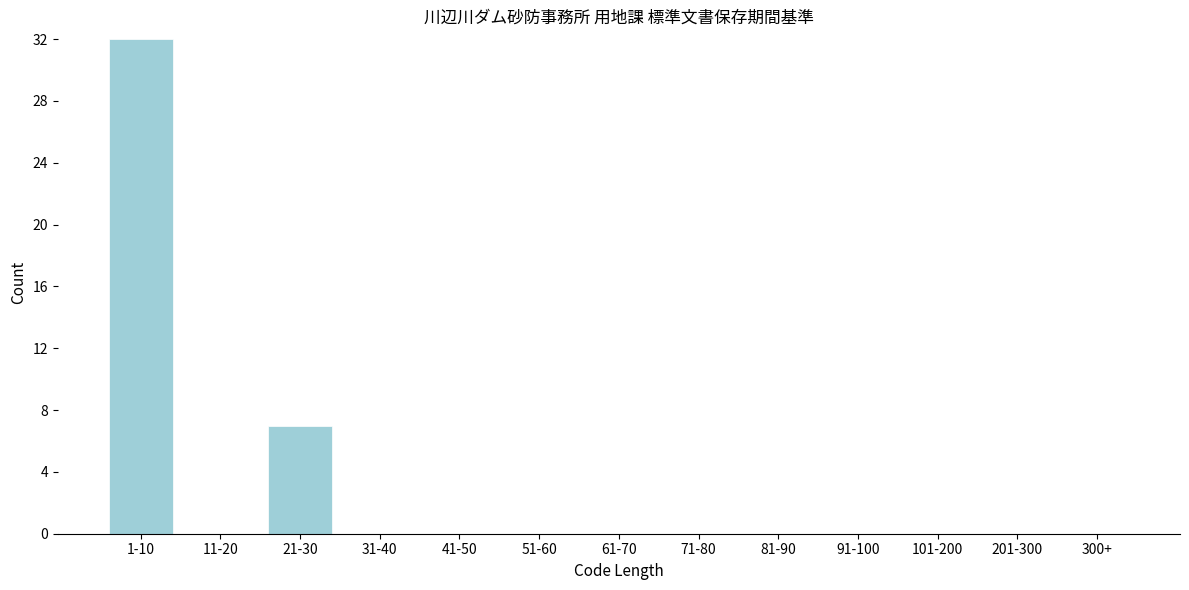

Reading right to left, transcribe all the data shown in this chart.

300+=0	201-300=0	101-200=0	91-100=0	81-90=0	71-80=0	61-70=0	51-60=0	41-50=0	31-40=0	21-30=7	11-20=0	1-10=32